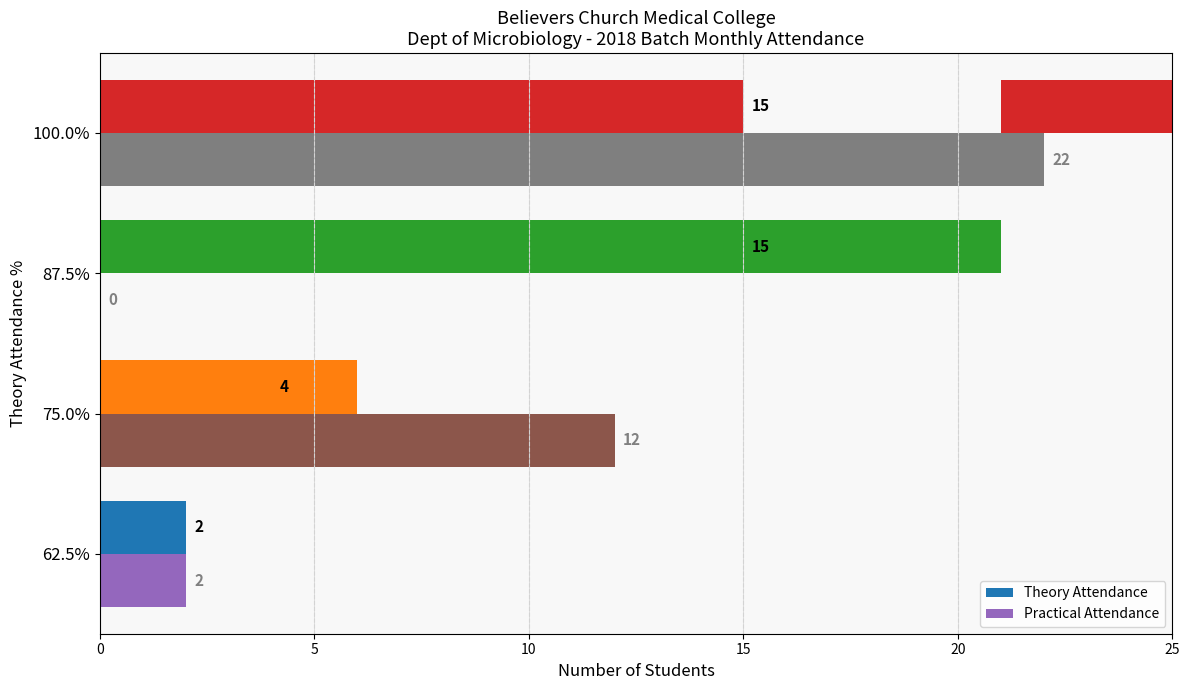

What is the highest value of the Practical Attendance series?

22